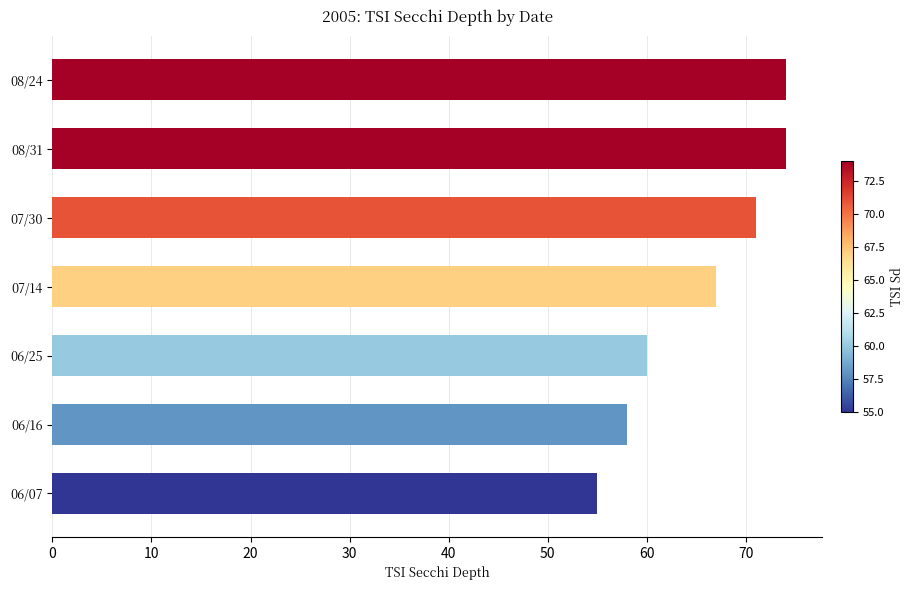

At which label is the value closest to 64?

07/14